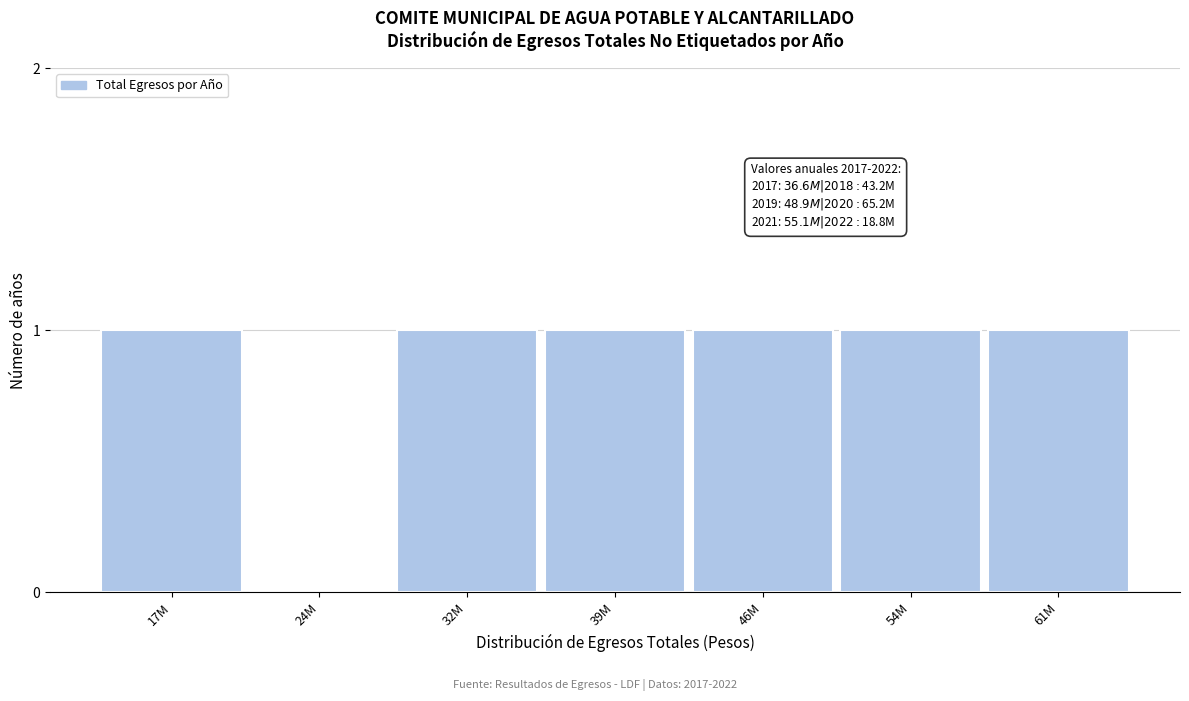

Reading left to right, transcribe all the data shown in this chart.

17M=1	24M=0	32M=1	39M=1	46M=1	54M=1	61M=1